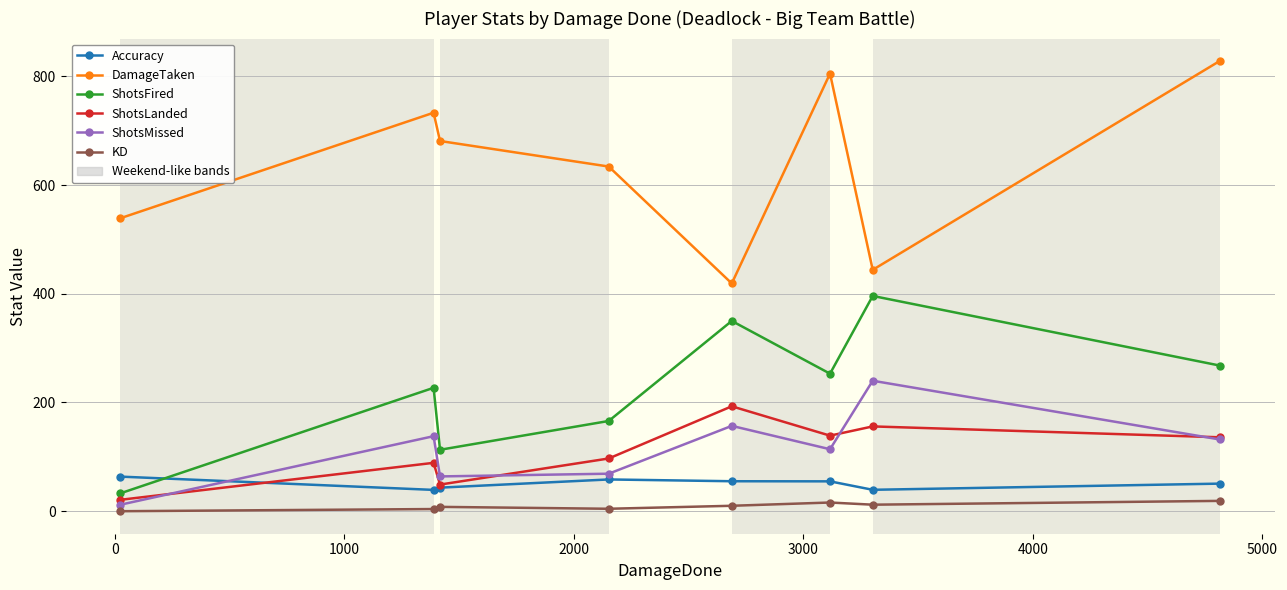

What is the maximum value for Accuracy?

63.6